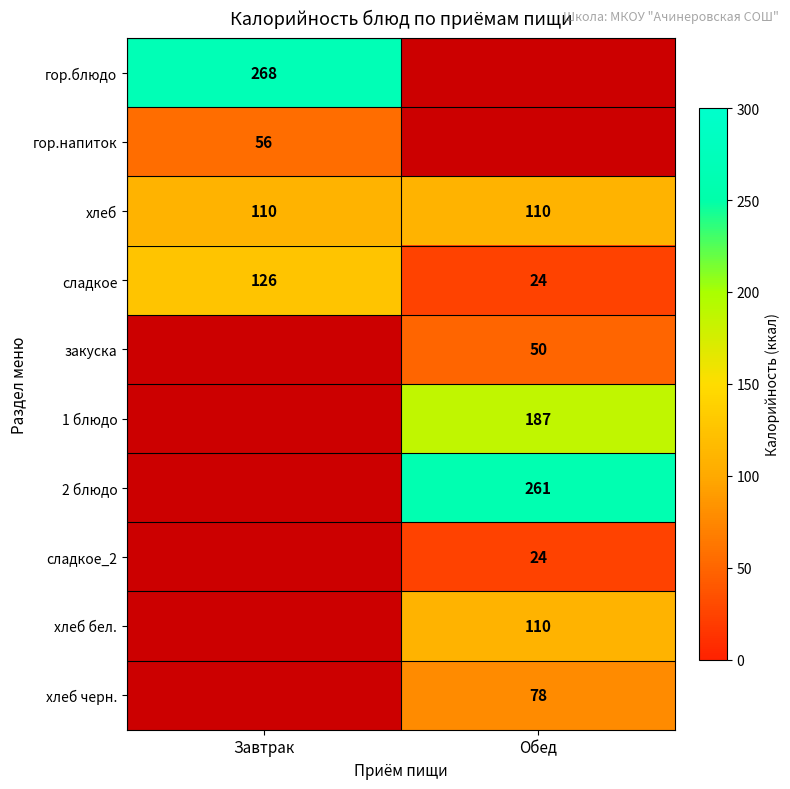

What is the minimum value for сладкое?

24